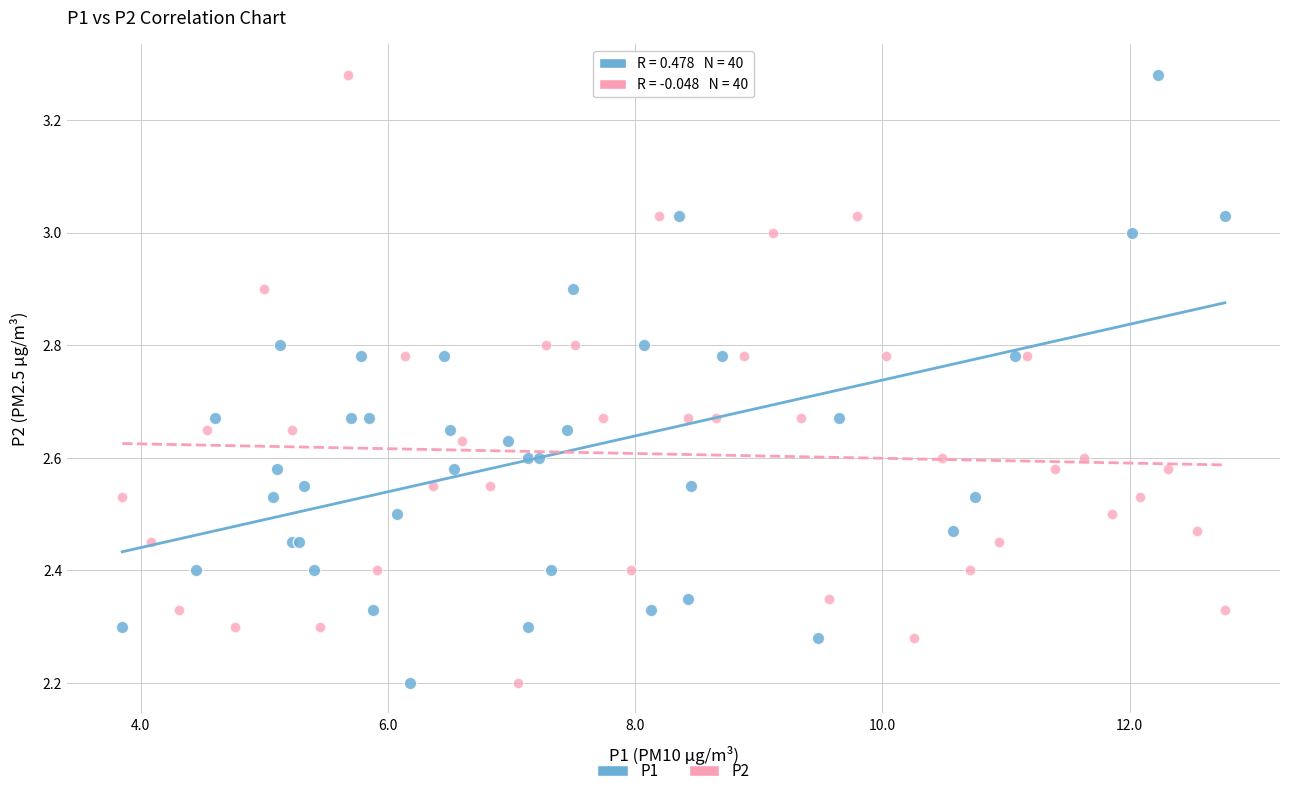

What are all the series names shown in the legend?

P1, P2